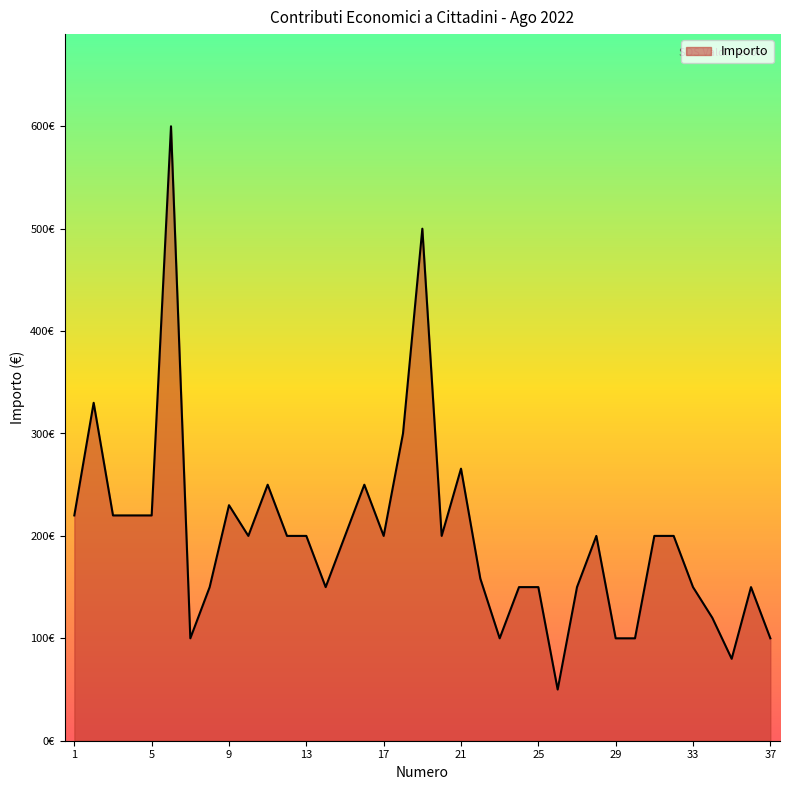

Rank the categories by value from lowest to highest.

26, 35, 7, 23, 29, 30, 37, 34, 8, 14, 24, 25, 27, 33, 36, 22, 10, 12, 13, 15, 17, 20, 28, 31, 32, 1, 3, 4, 5, 9, 11, 16, 21, 18, 2, 19, 6